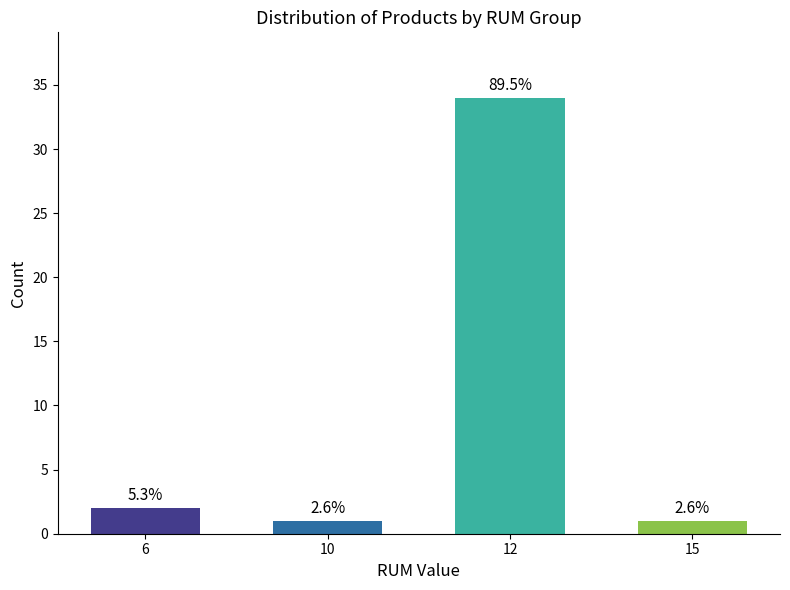

At which label does the data first exceed 2?

12